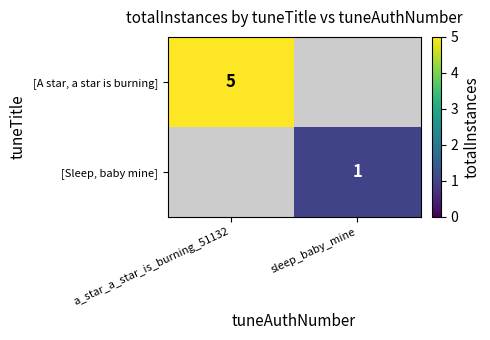

Is it true that [Sleep, baby mine] equals 1 at sleep_baby_mine?

True